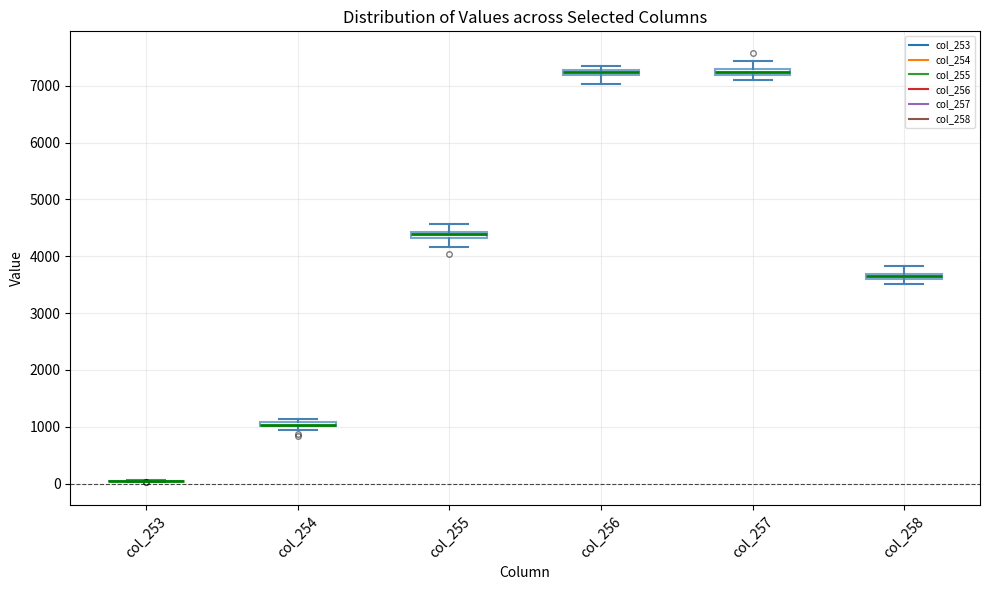

Where is the upper edge of the box for col_257 on the y-axis? The values are not printed on the chart, so give them approximately, as read against the axis.

7300